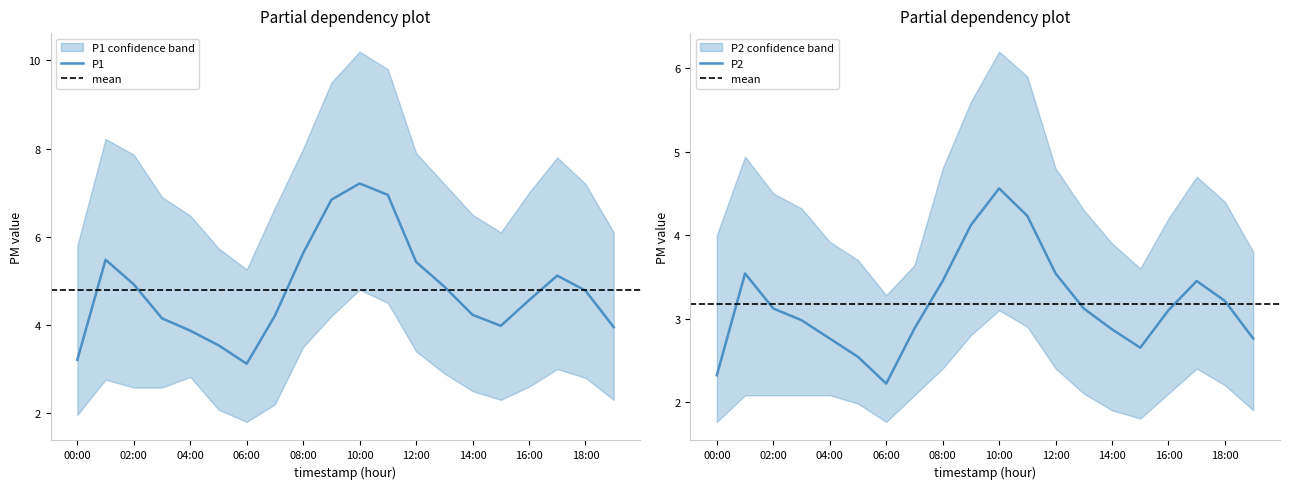

What is the minimum value for P1?

3.1